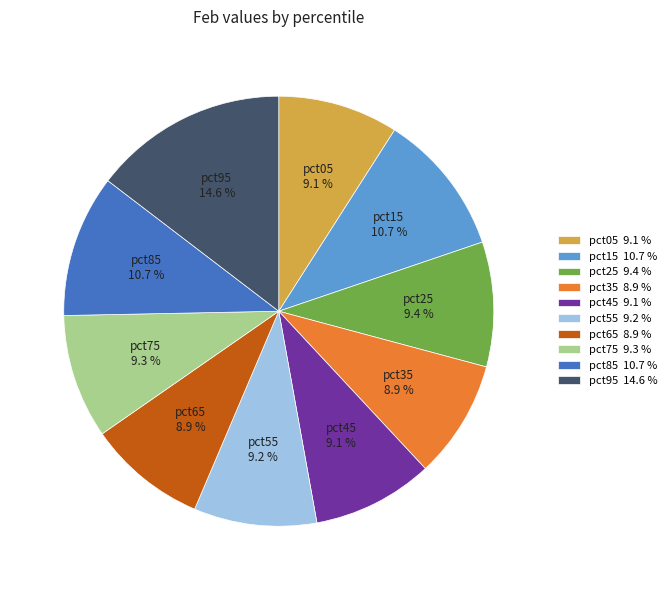

Does pct25 represent more than half of the total?

No